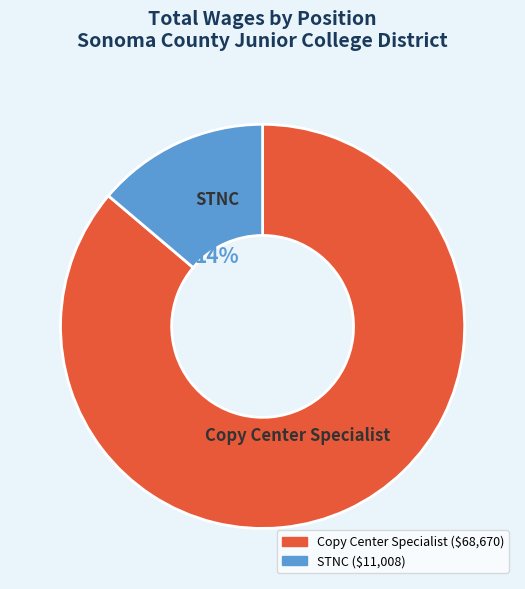

Do Copy Center Specialist and STNC together represent more than half of the pie?

Yes